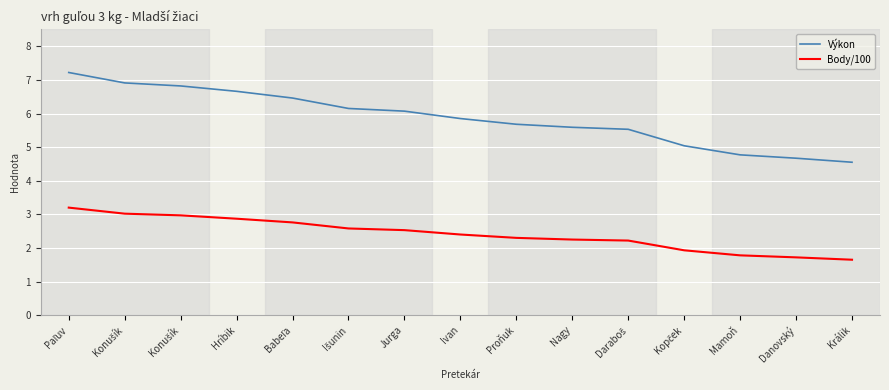

Does the chart display data point markers on the line(s)?

No